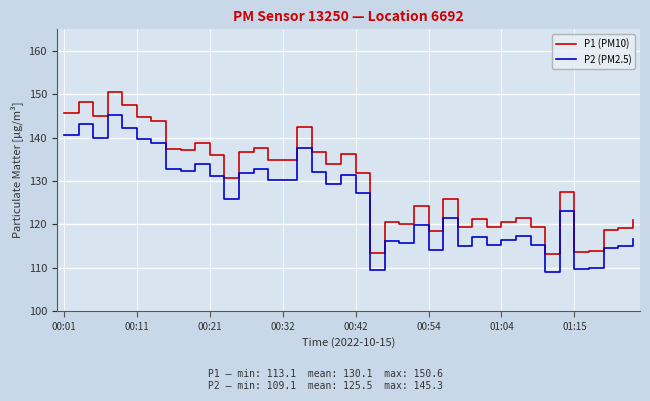

Rank the series by their maximum value, from highest to lowest.

P1 (PM10), P2 (PM2.5)